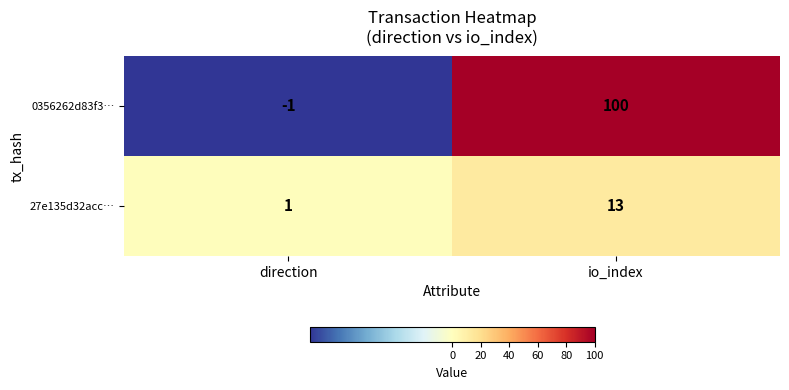

What is the smallest value displayed?

-1